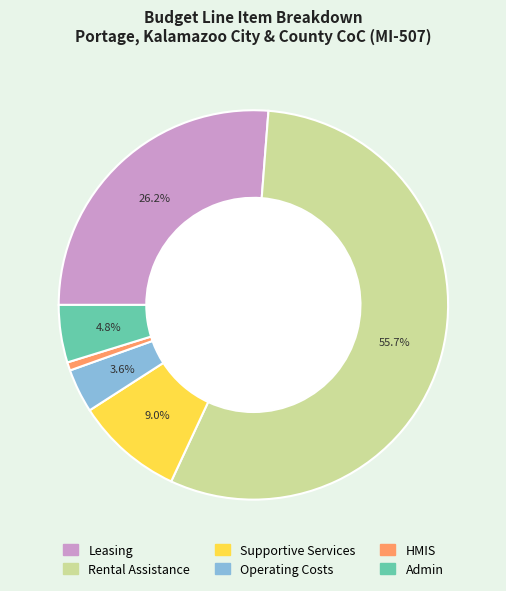

Is there a majority slice in this chart?

Yes